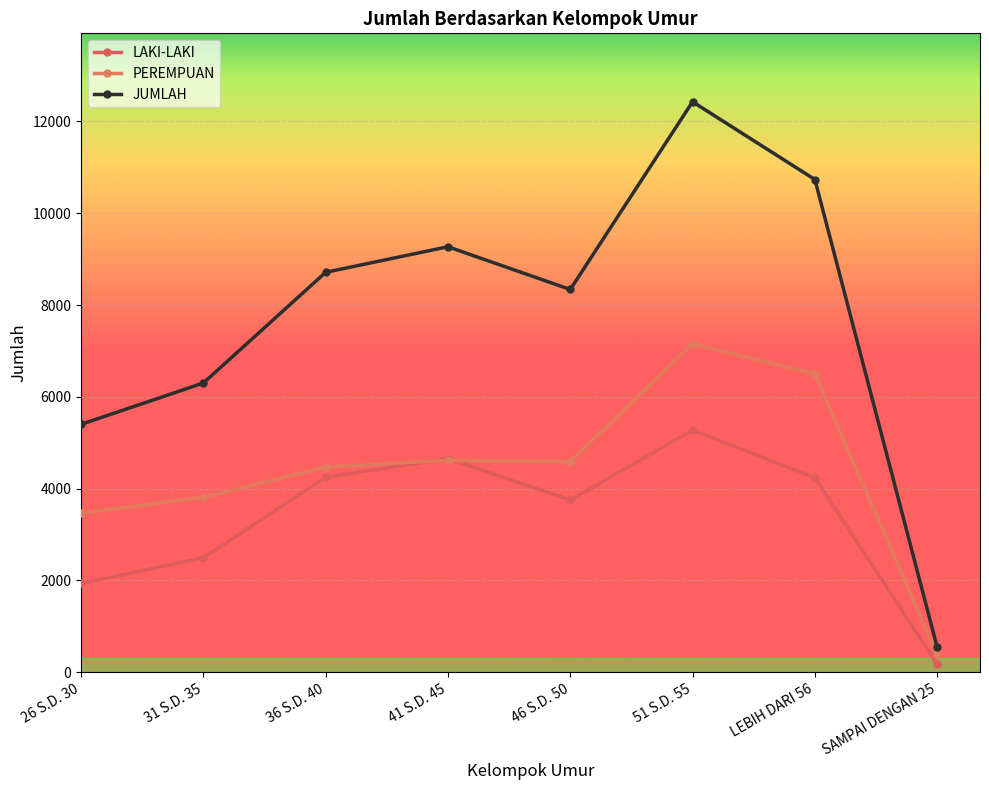

True or false: LAKI-LAKI and JUMLAH cross at least once.

False